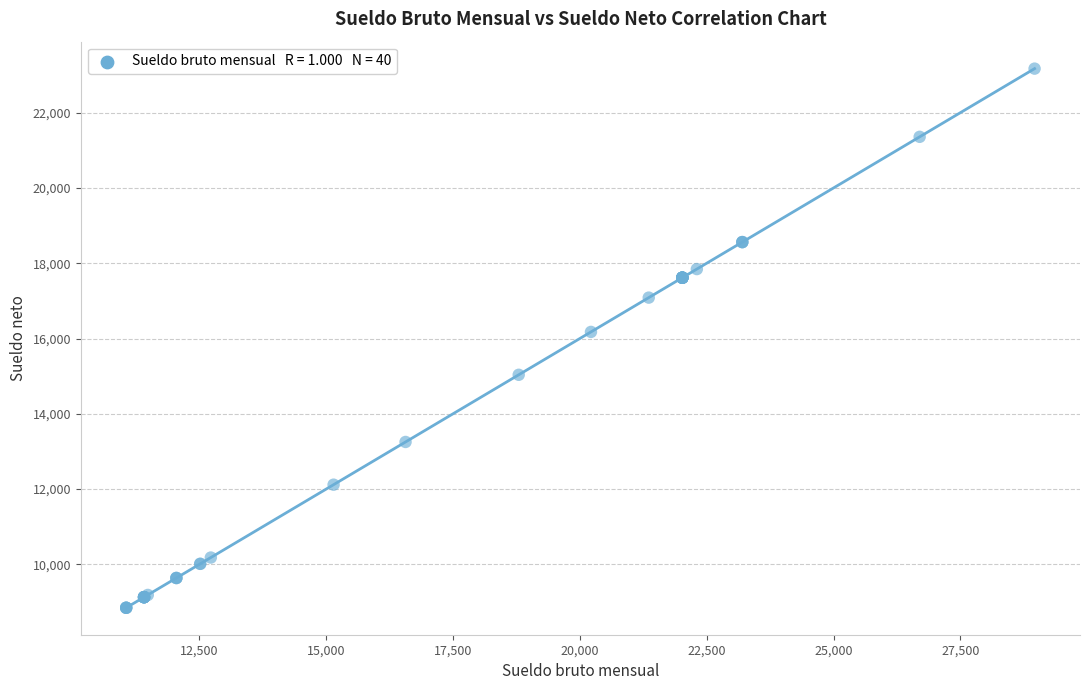

What Y value in the scatter plot is closest to 16008?

16175.2